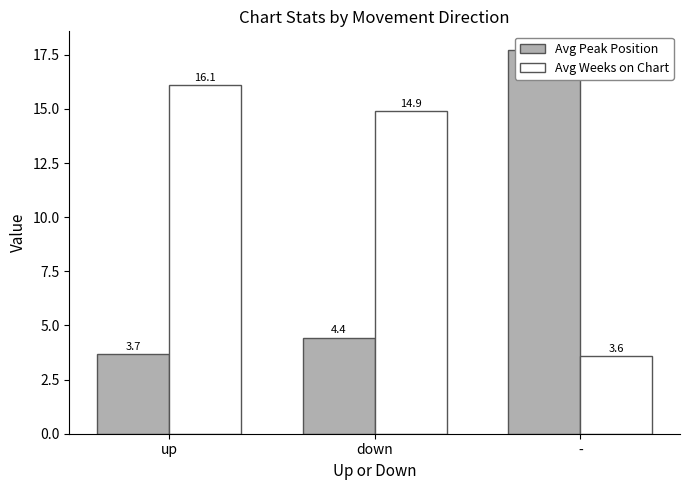

At which category does the chart reach its minimum across all series?

-